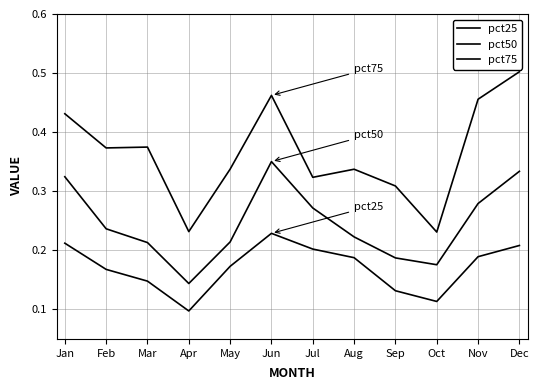

Is this an area chart (filled region under the line)?

No